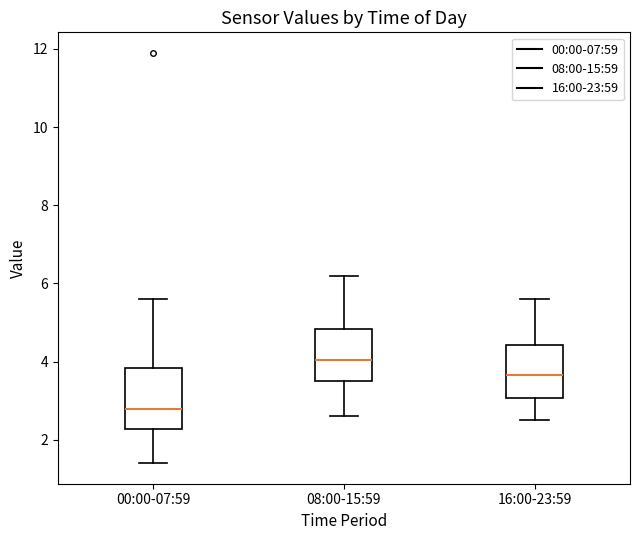

Comparing the boxes themselves (not the whiskers), which one is the tallest?

00:00-07:59